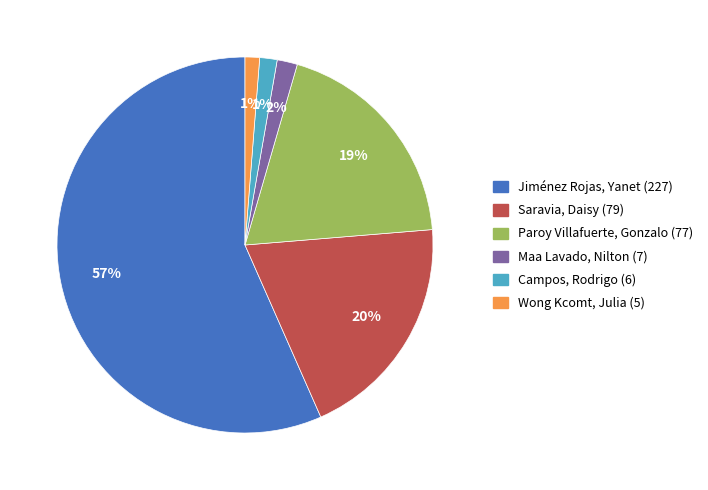

Between Maa Lavado, Nilton (7) and Paroy Villafuerte, Gonzalo (77), which is larger?

Paroy Villafuerte, Gonzalo (77)